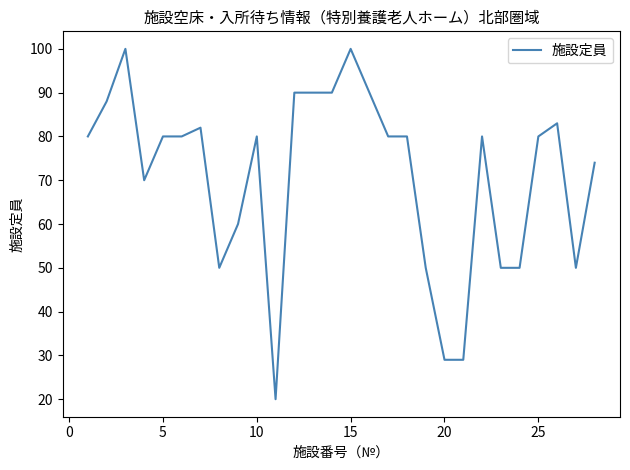

What is the difference between the maximum and minimum values?

80